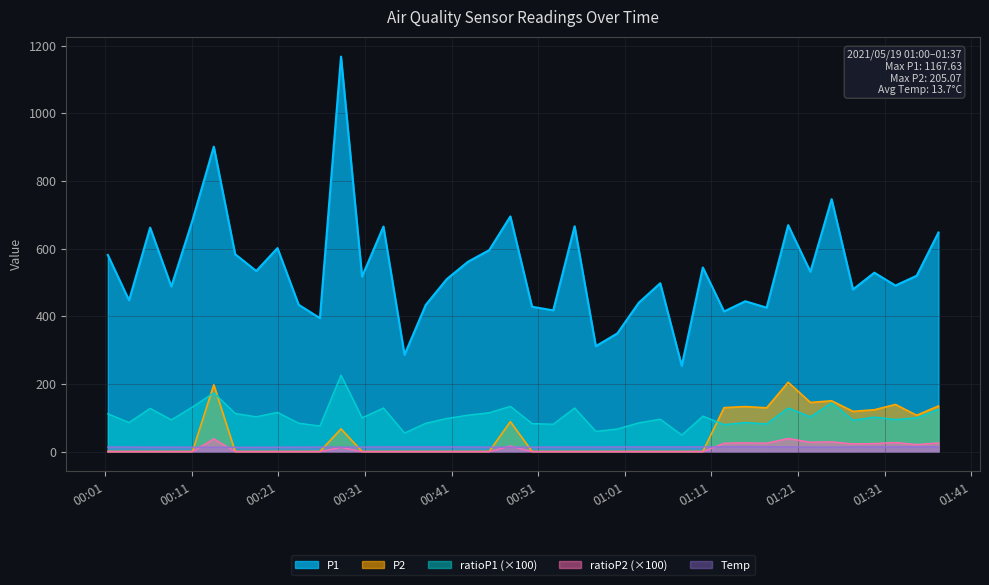

How many categories are shown in the chart?

40